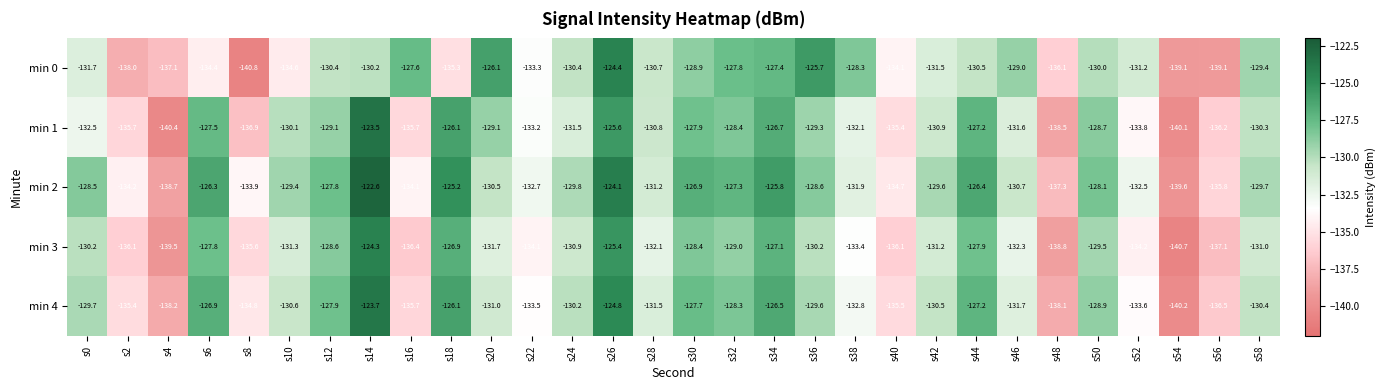

Which series has the largest total across all categories?

min 2